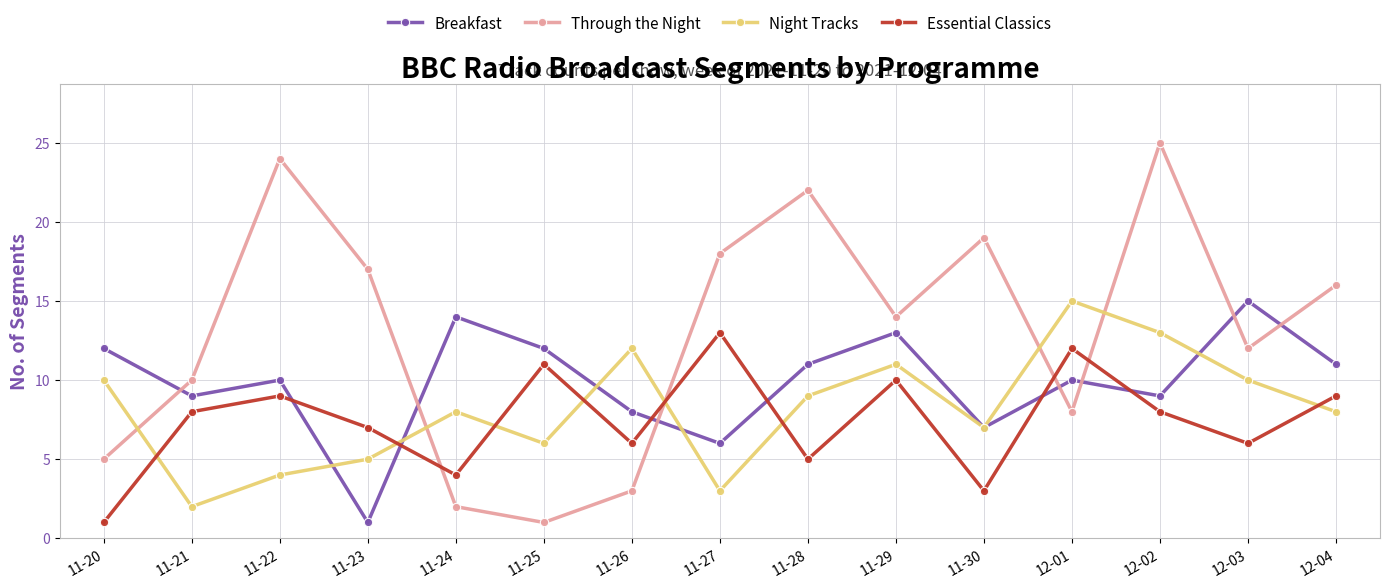

At which category is the sum across all series the highest?

12-02